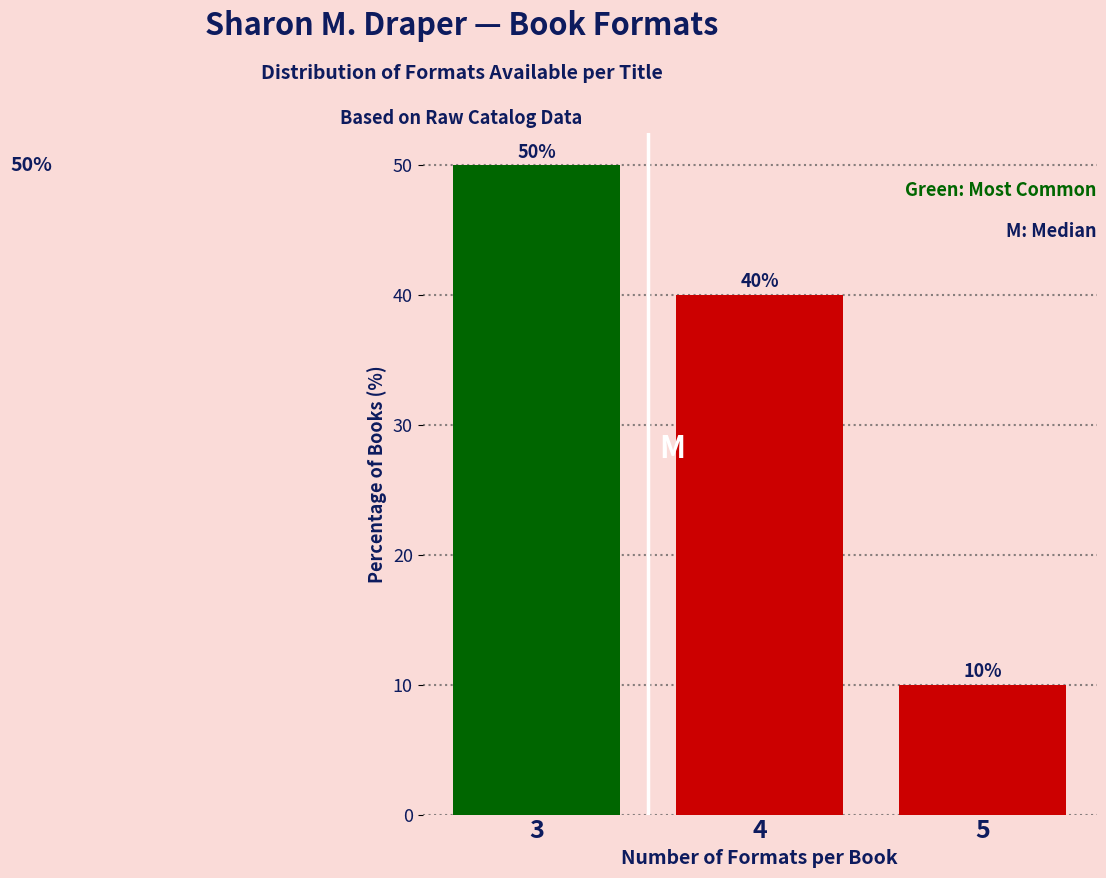

Reading right to left, what are all the values shown in this chart?

5=10	4=40	3=50